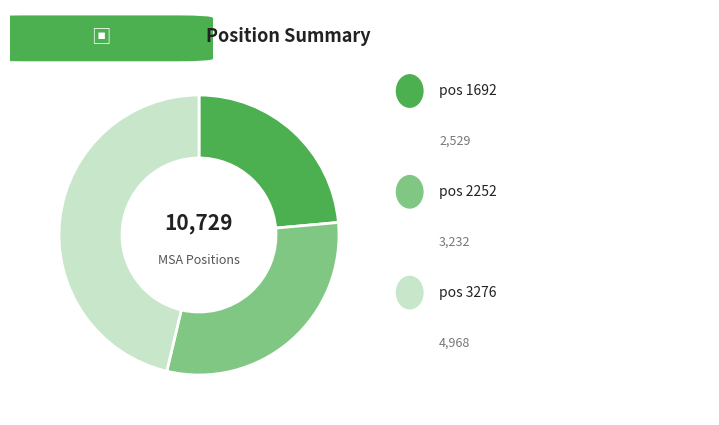

Is there any slice that represents more than half of the pie?

No